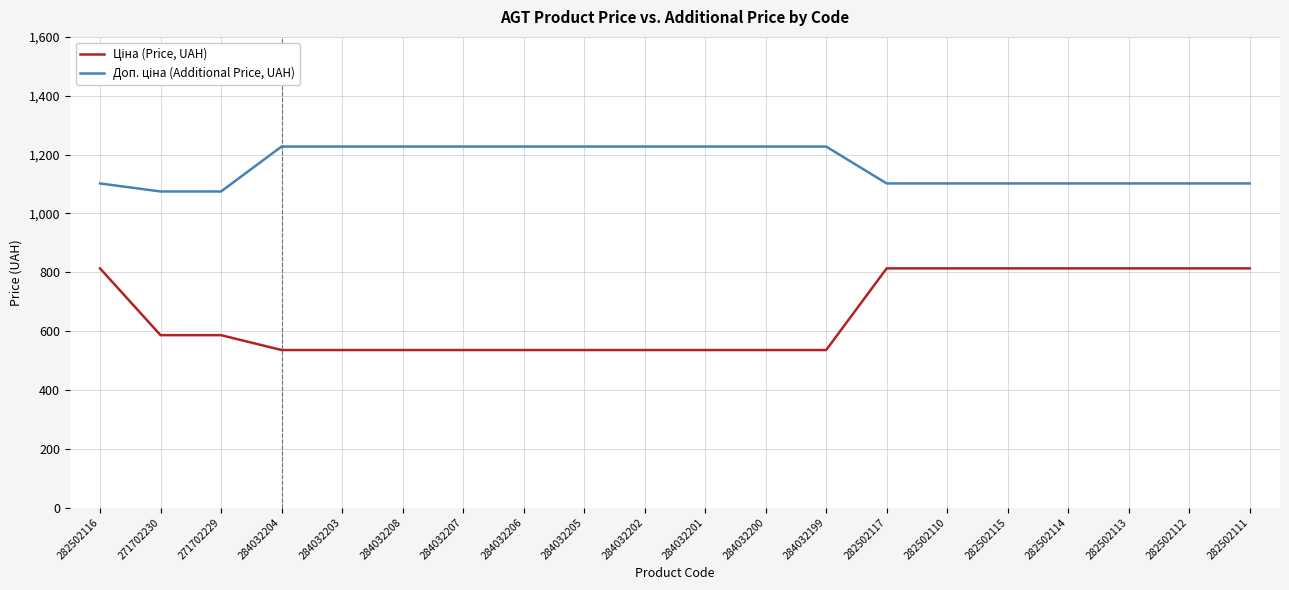

What is the minimum value shown in the chart?

535.4